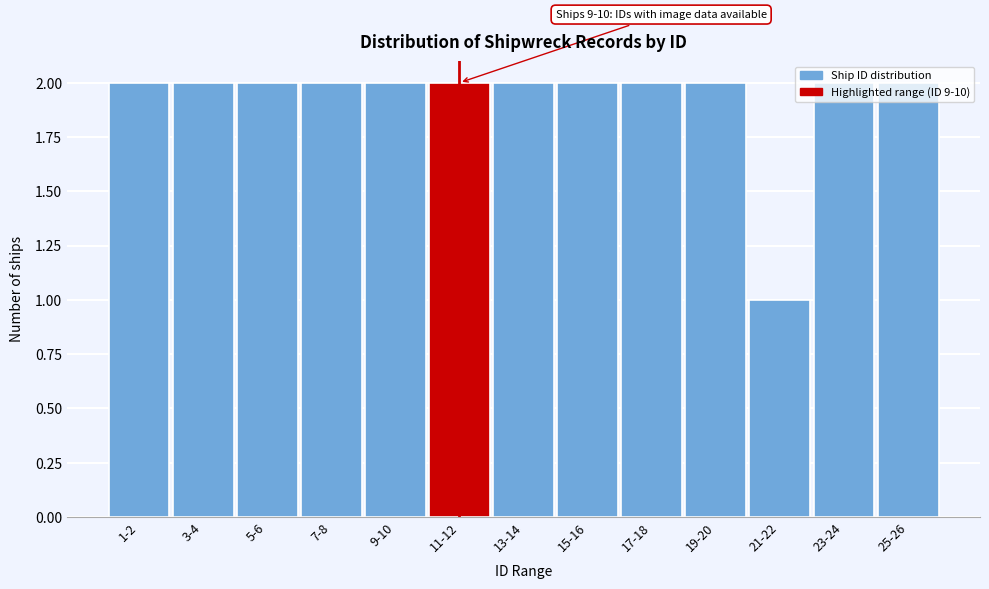

What is the label of the 13th bar from the left?

25-26